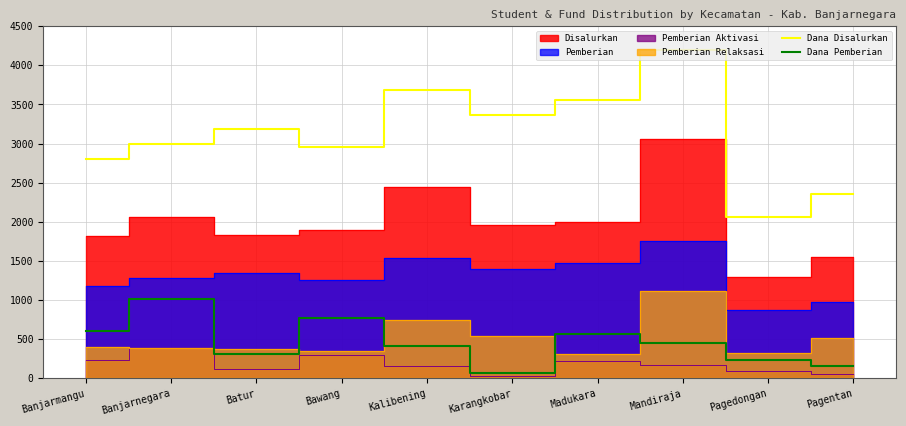

True or false: Dana Disalurkan and Dana Pemberian cross at least once.

False